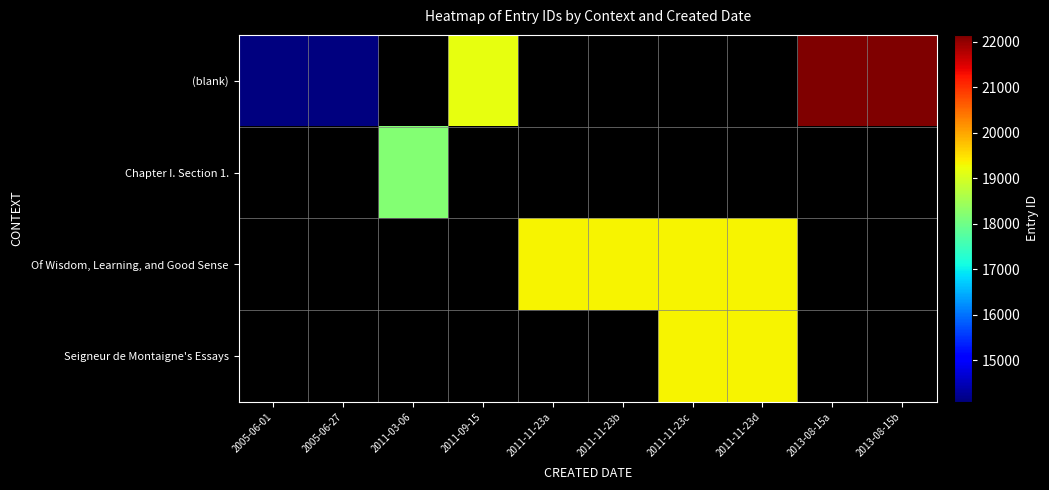

Read the (blank) value at 2005-06-01.

14081.0